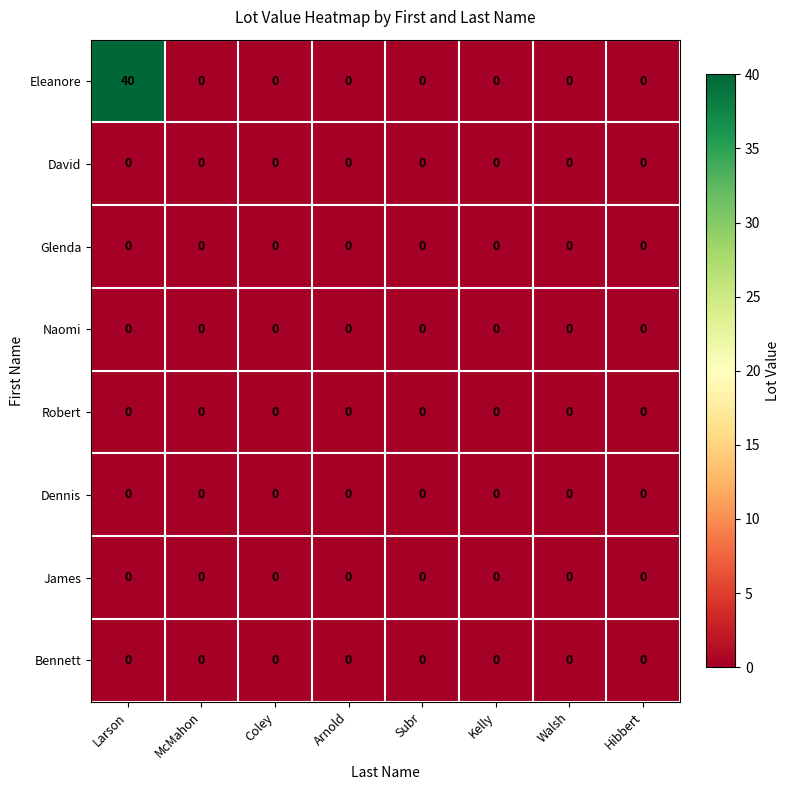

Between Larson and Coley, which series saw the biggest shift?

Eleanore